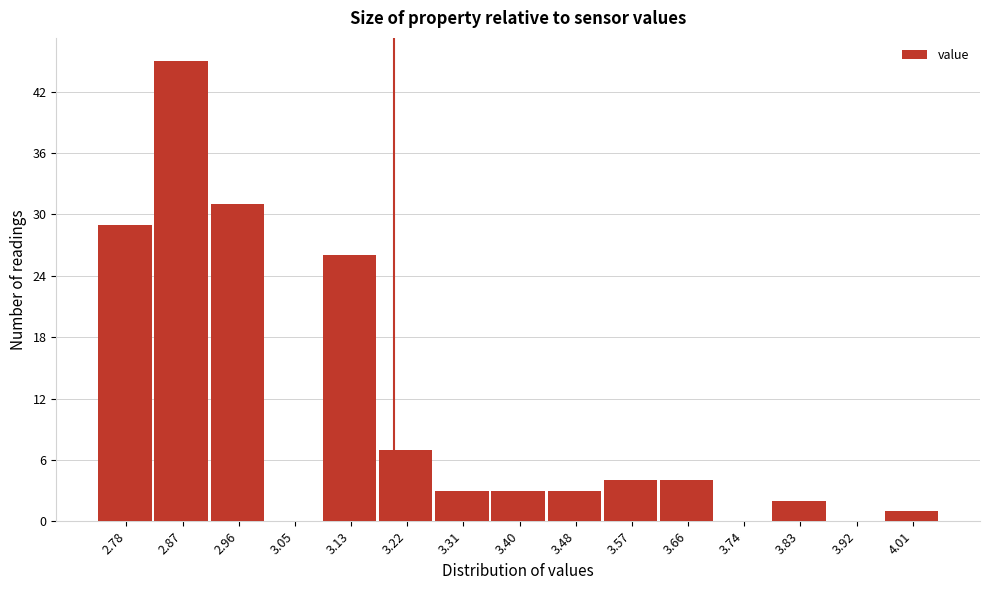

How tall is the bar that spans 2.91 to 3.00 on the x-axis? Neither the bar edges nor the heights are printed on the chart, so give them approximately, as read against the axes.

31